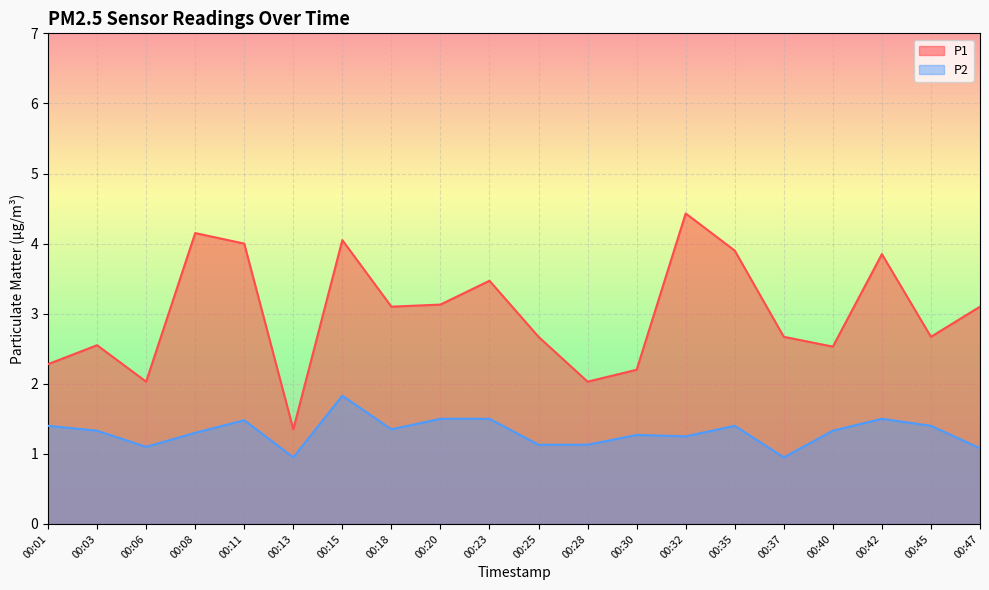

How many values in the P2 series are below 1?

2